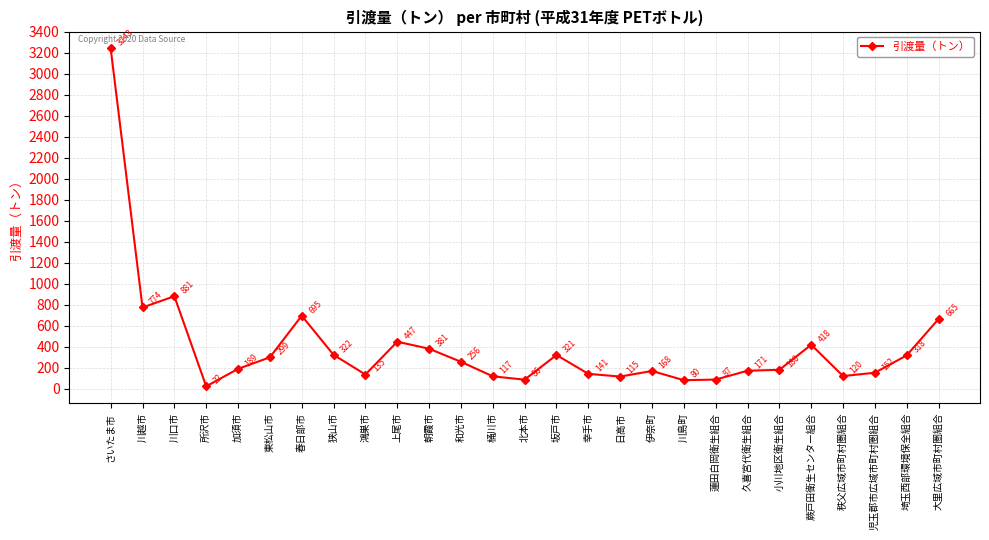

What is the smallest value displayed?

21.6